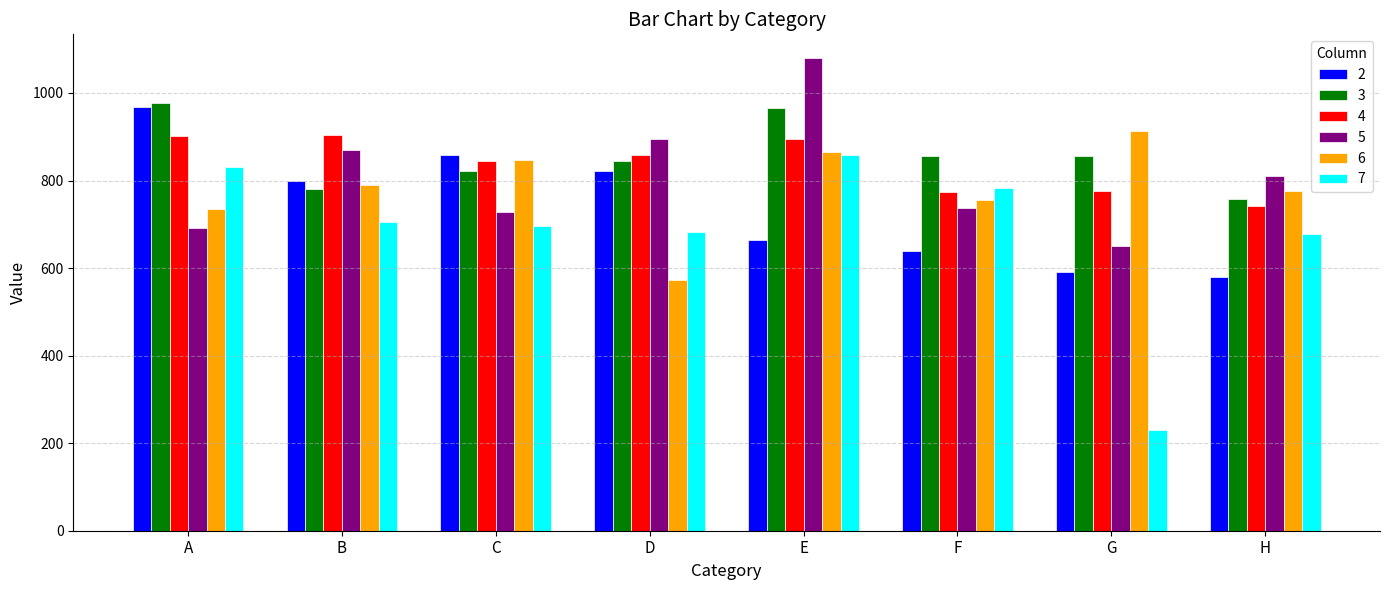

What is the sum of all 2 values?

5923